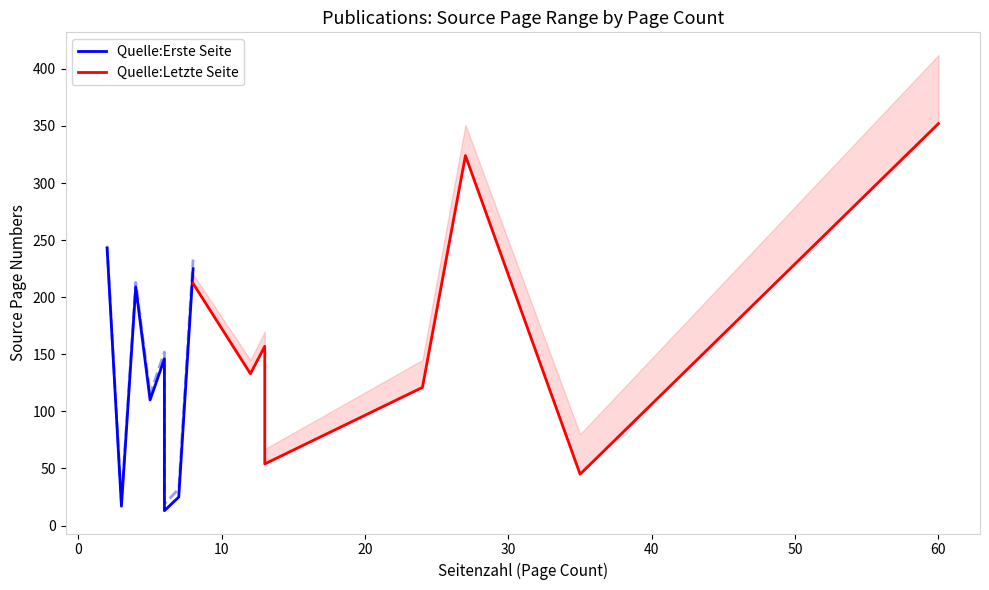

Between 40 and 20, which is larger?

20